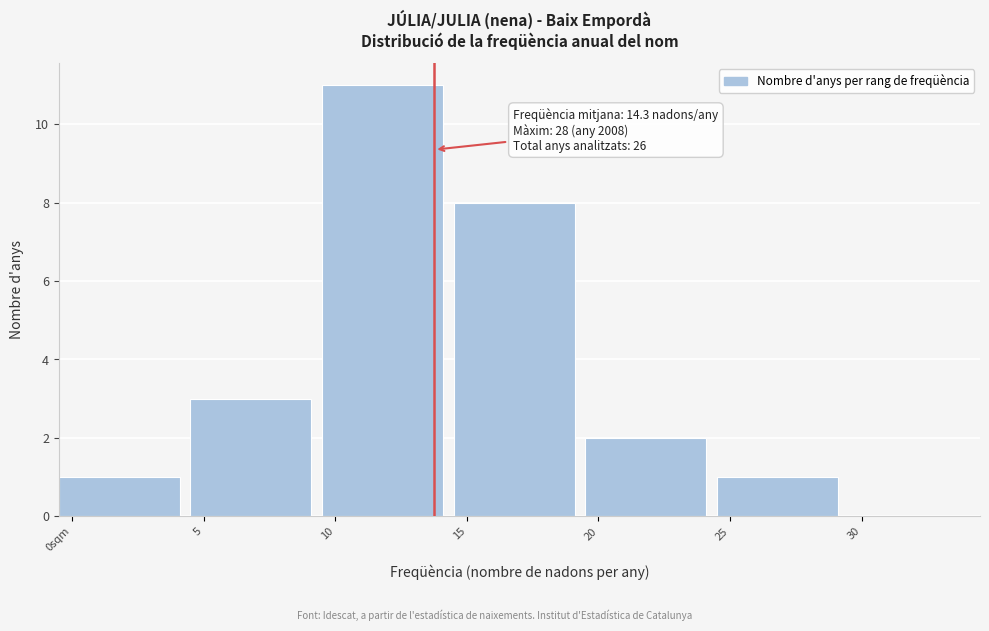

Reading left to right, what are all the values shown in this chart?

0sqm=1	5=3	10=11	15=8	20=2	25=1	30=0